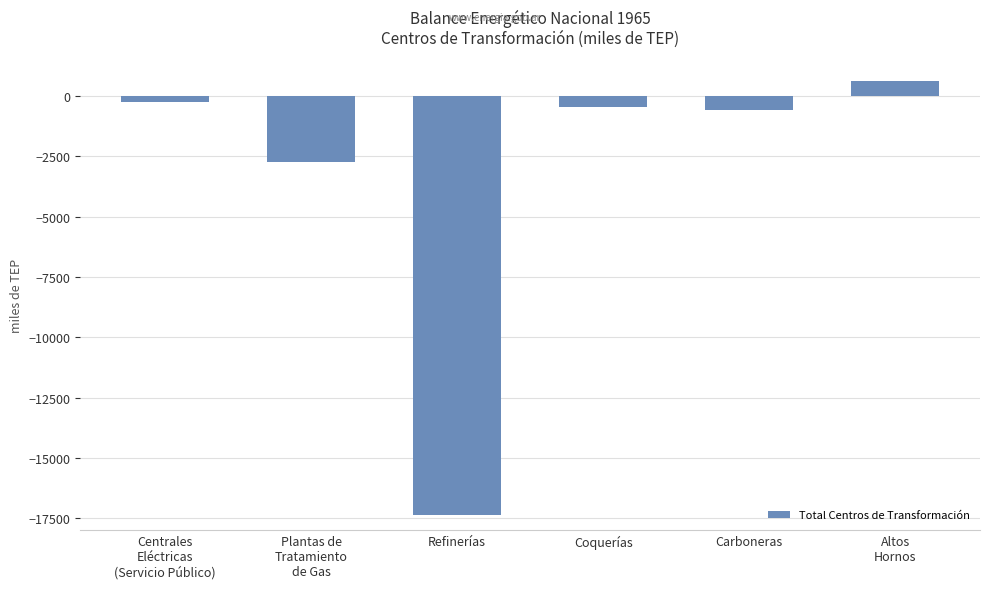

What is the label of the 4th bar from the right?

Refinerías